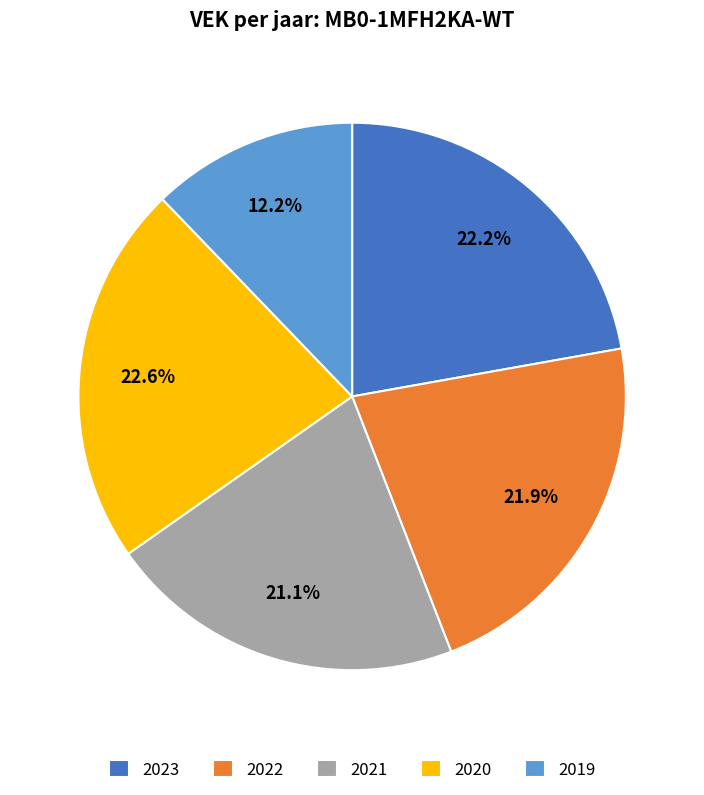

Does any single category account for the majority?

No